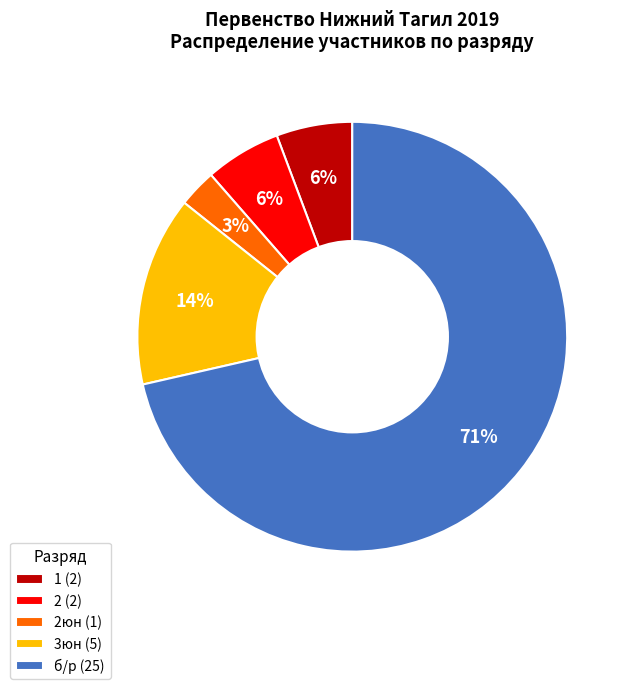

What percentage is the 2юн (1) slice, to the nearest percent?

3%